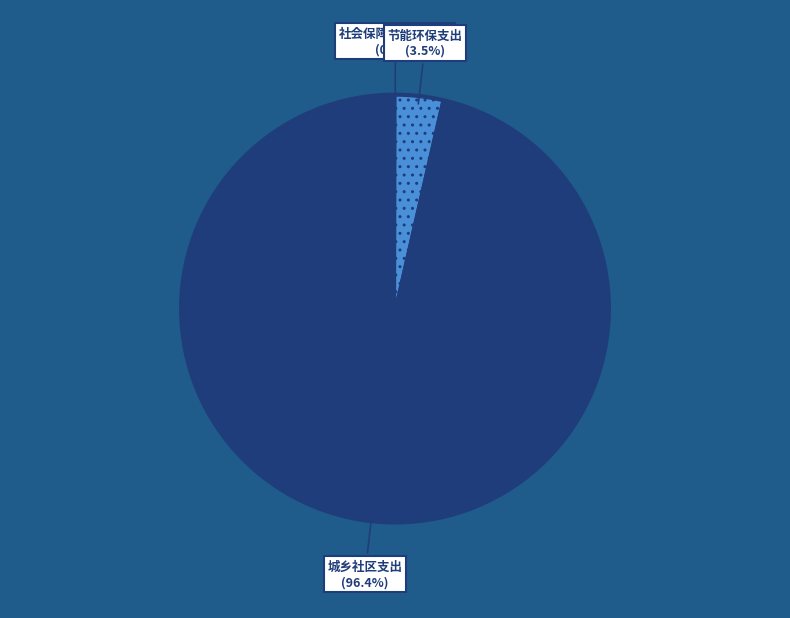

Which category accounts for the majority?

城乡社区支出